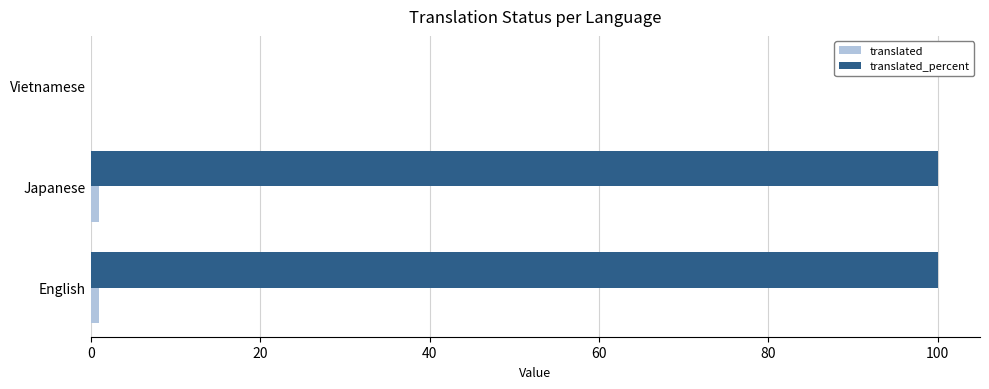

What is the maximum value shown in the chart?

100